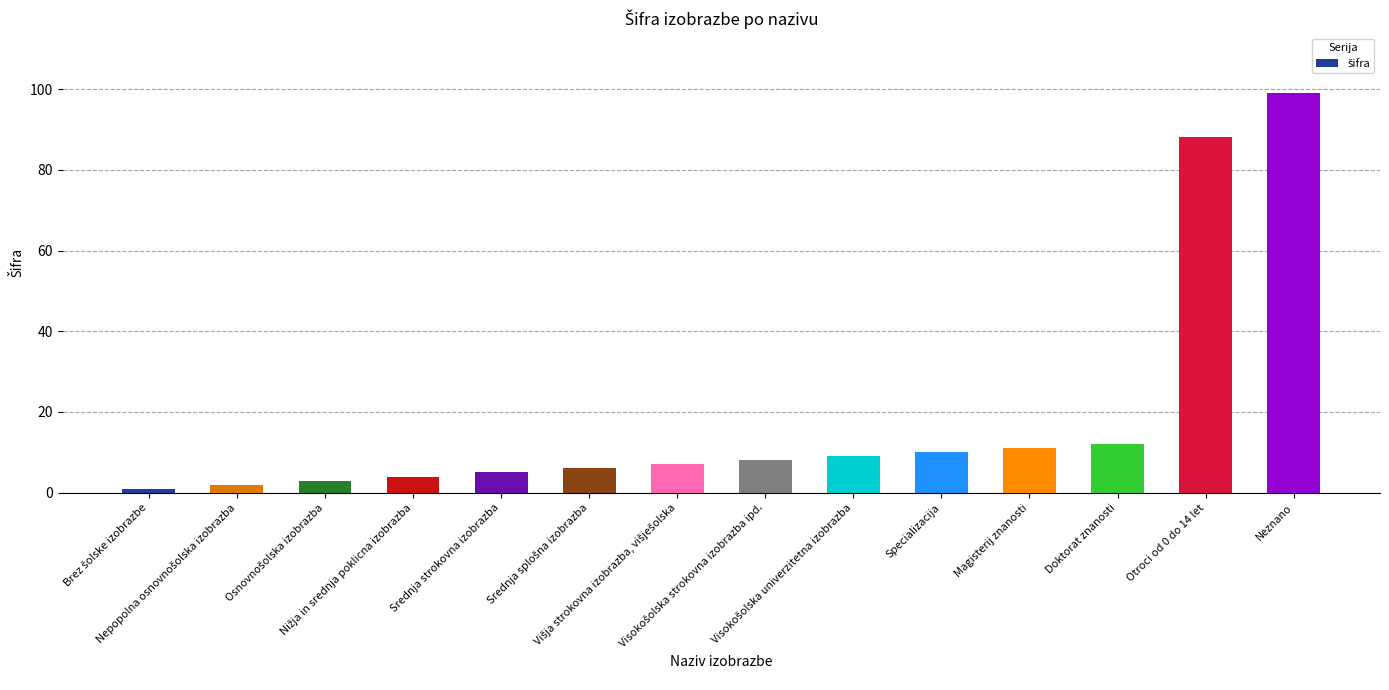

What is the difference between the second highest and second lowest values?

86